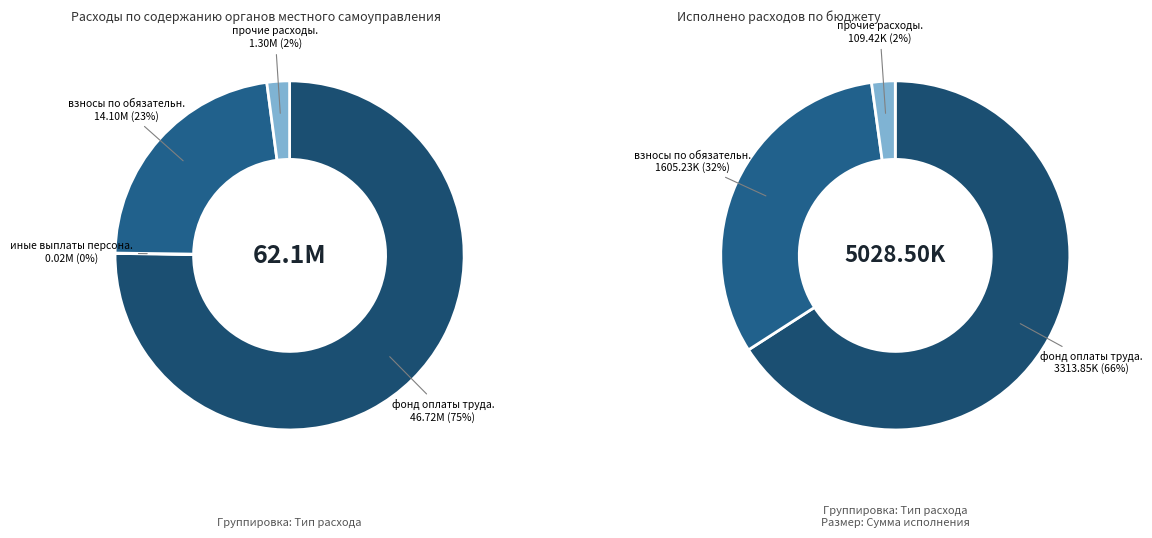

True or false: прочие расходы accounts for 2% of the total.

True